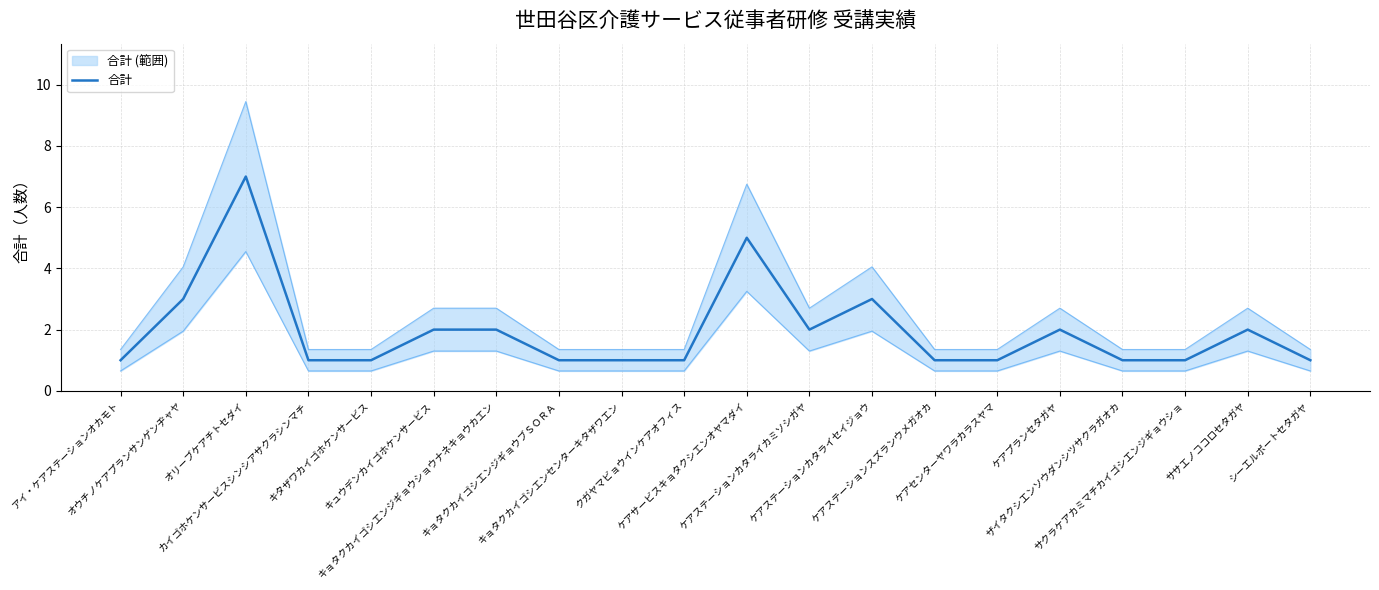

Approximately how many times larger is the value at ケアサービスキョタクシエンオヤマダイ compared to クガヤマビョウインケアオフィス?

5.0